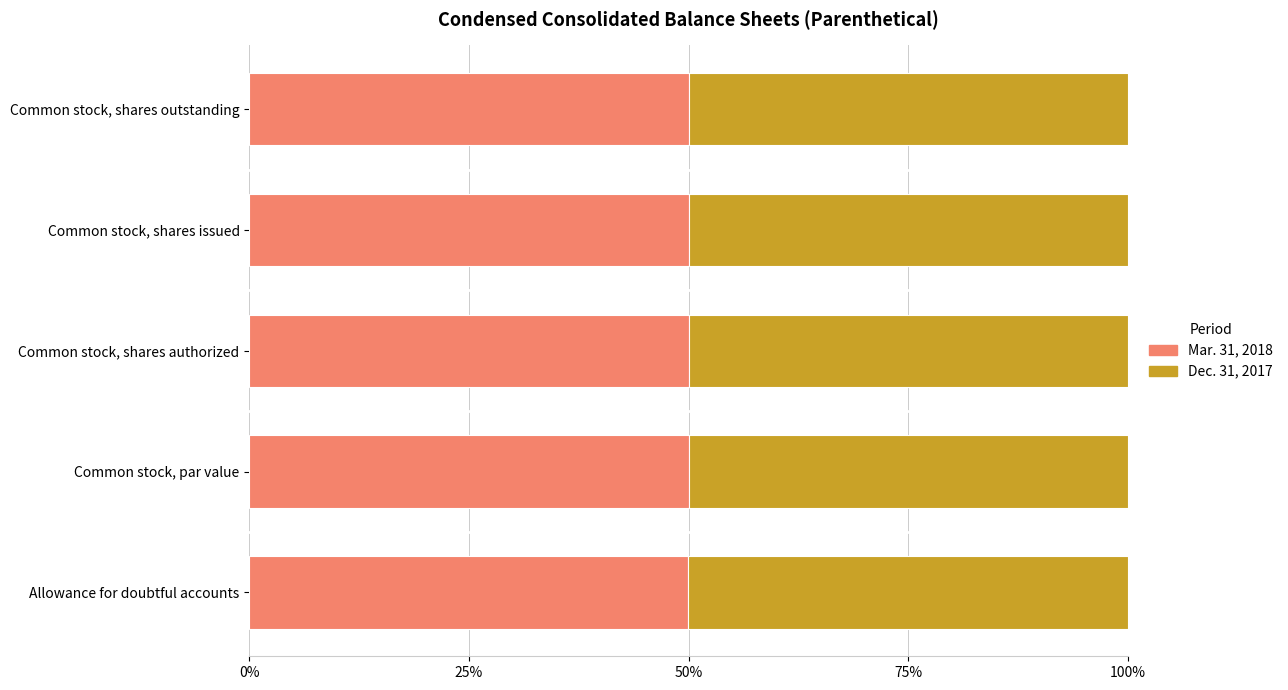

Reading left to right, list all the values displayed in this chart.

Mar. 31, 2018: 0.5	0.5	0.5	0.5	0.5
Dec. 31, 2017: 0.5	0.5	0.5	0.5	0.5